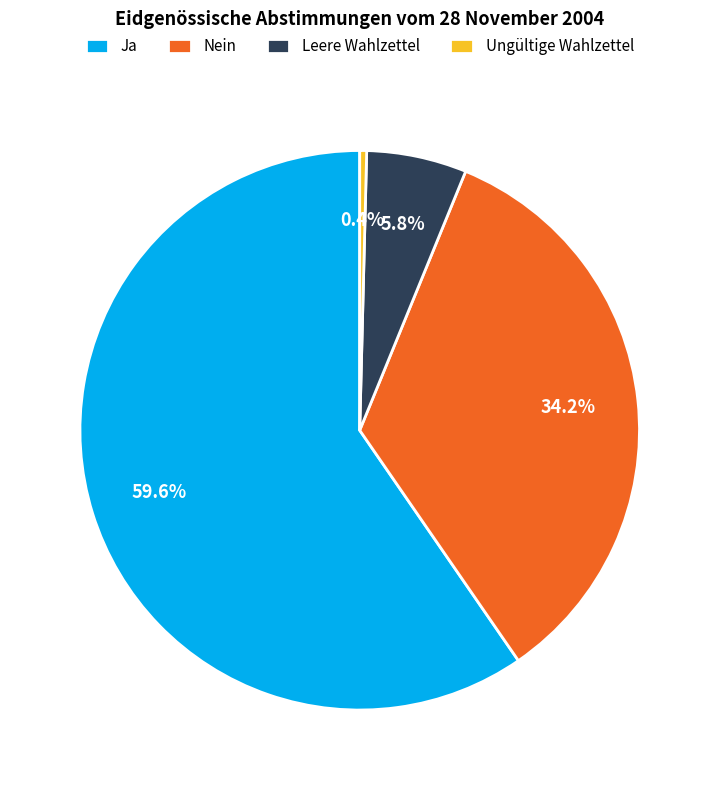

Is the sum of Nein and Ja greater than half?

Yes